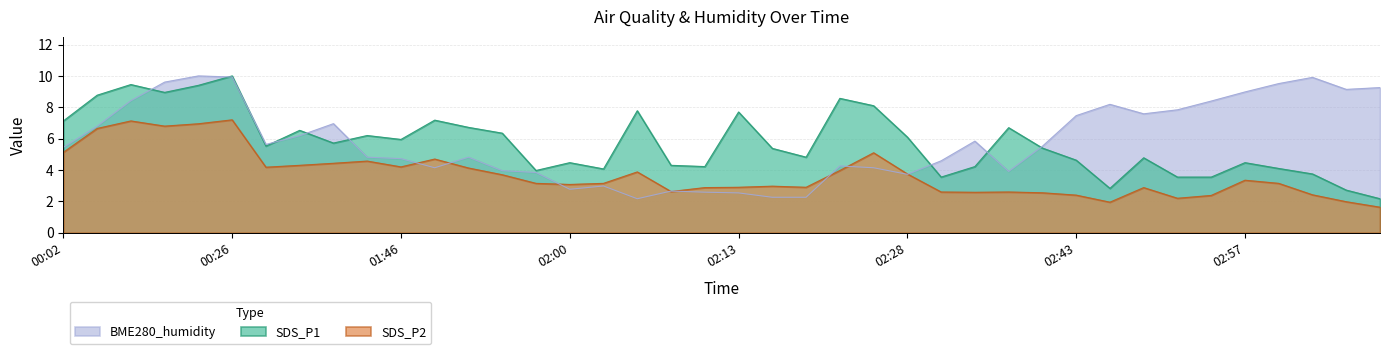

Is it true that SDS_P1 equals 7.2 at 01:49?

True